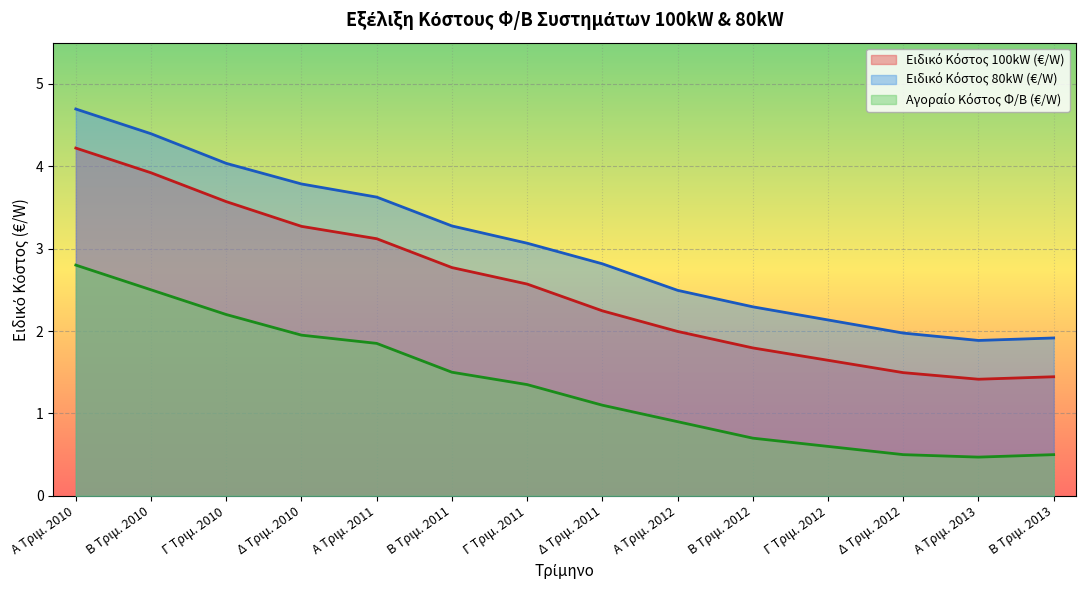

Which category has the lowest value in the Ειδικό Κόστος 80kW (€/W) series?

Α Τριμ. 2013